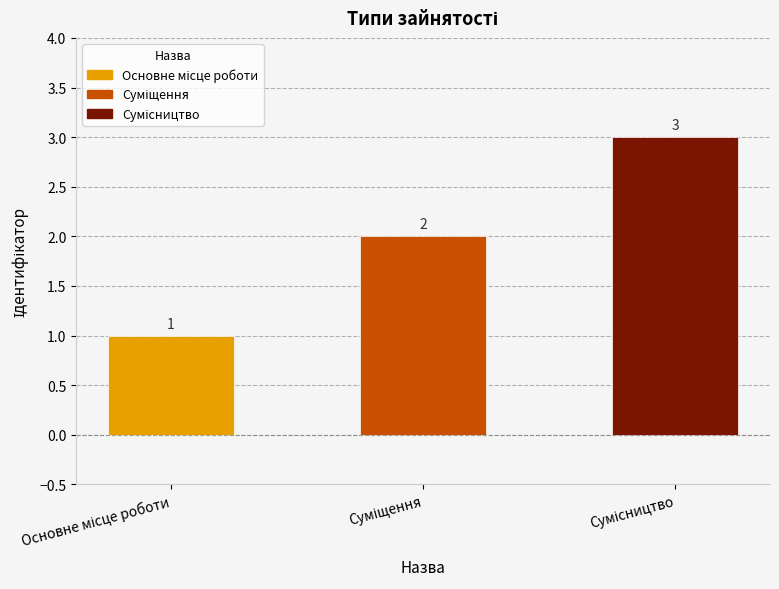

How many data points does each series have?

3